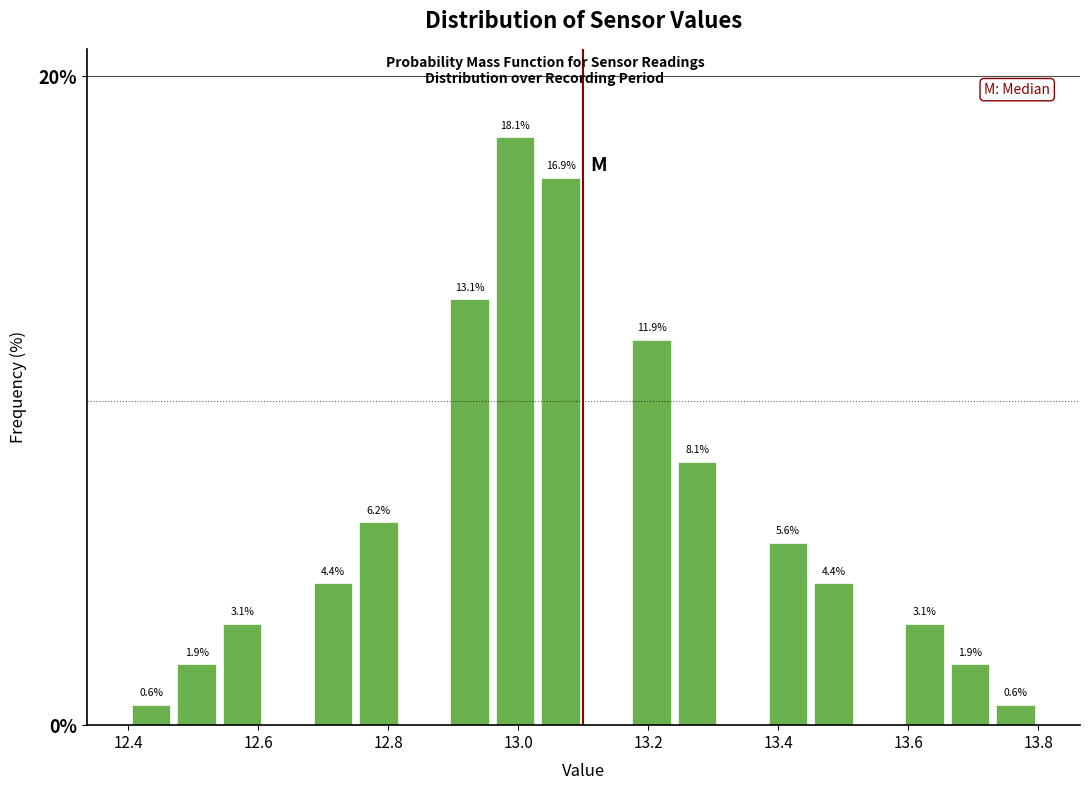

Read against the x-axis, roughly where is the centre of the tallest bar?

13.00